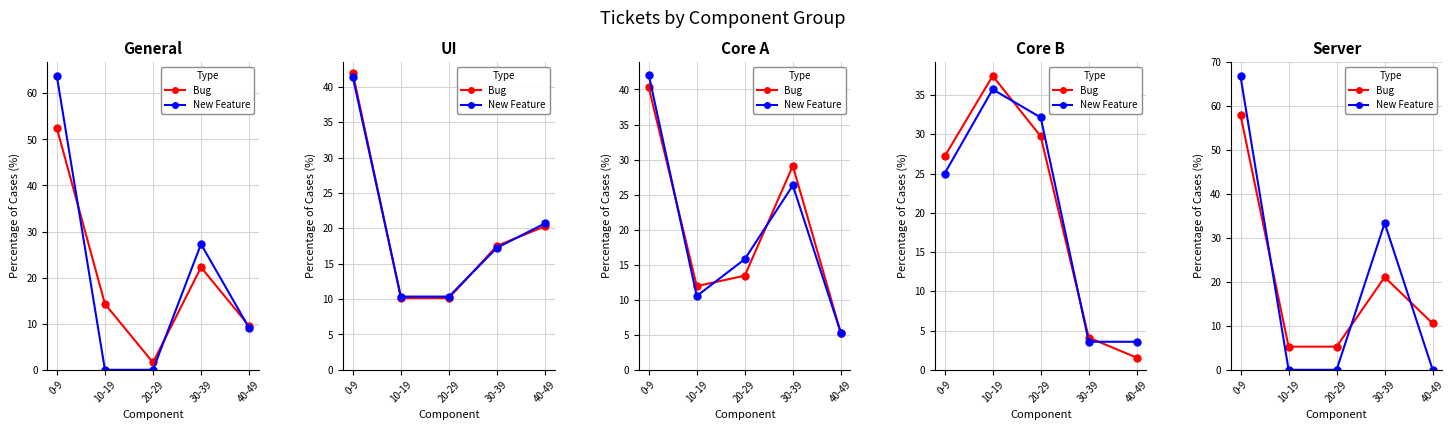

Rank the series at 0-9 from highest to lowest value.

New Feature, Bug